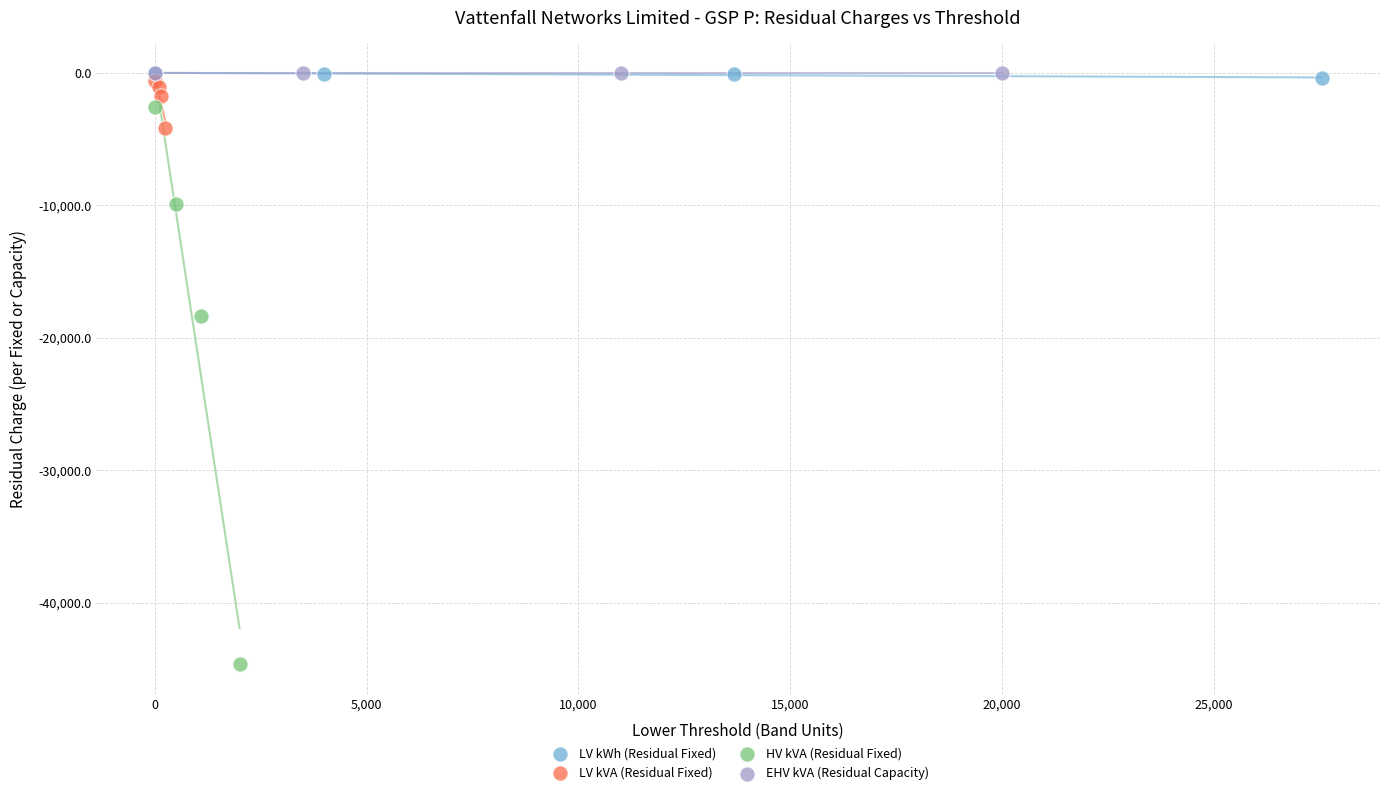

Which series reaches the minimum Y coordinate?

HV kVA (Residual Fixed)